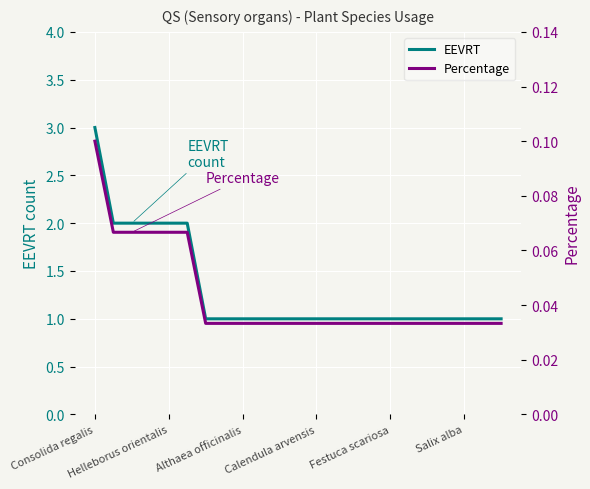

Which series changed the most between Consolida regalis and Althaea officinalis?

EEVRT